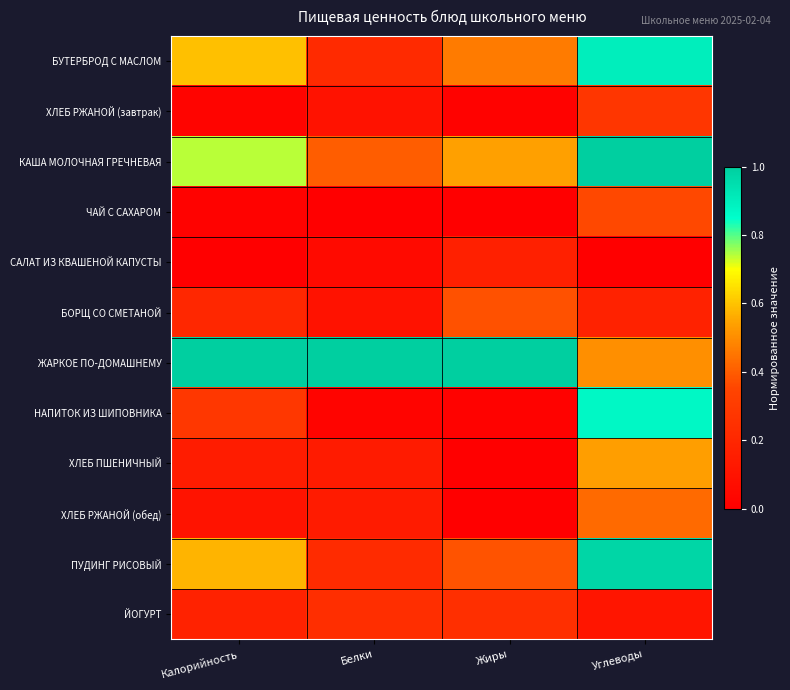

Count the number of categories in the chart.

4